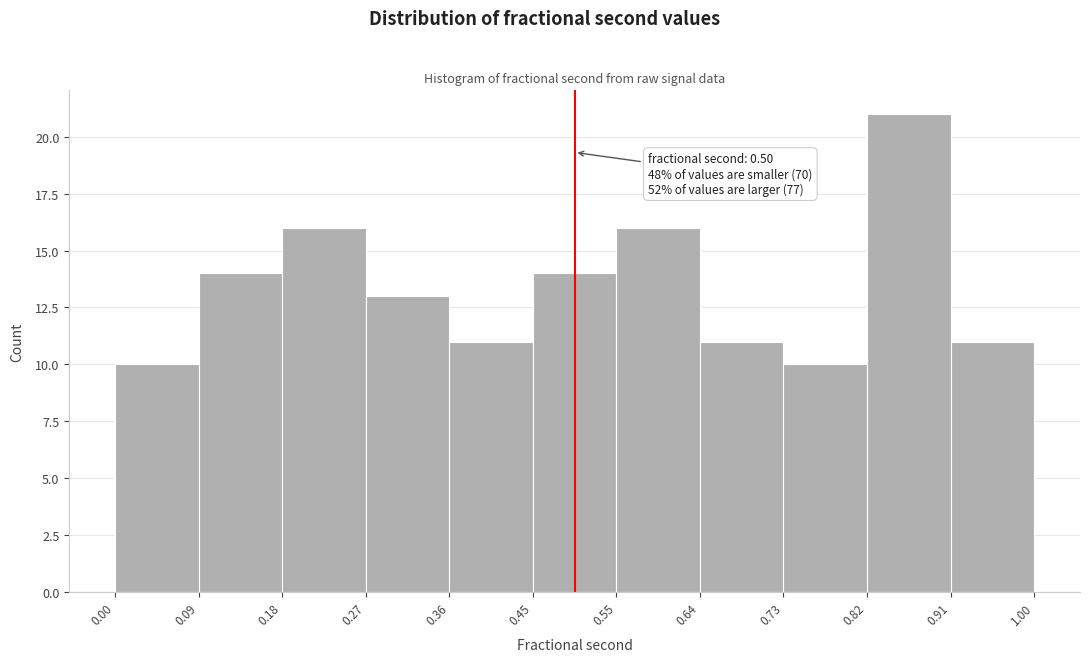

Which range on the x-axis has the tallest bar?

0.82 to 0.91